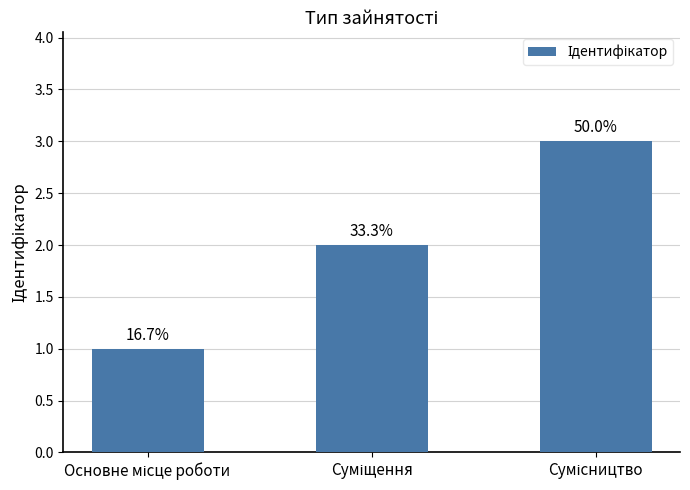

What is the value of the 1st bar from the left?

1